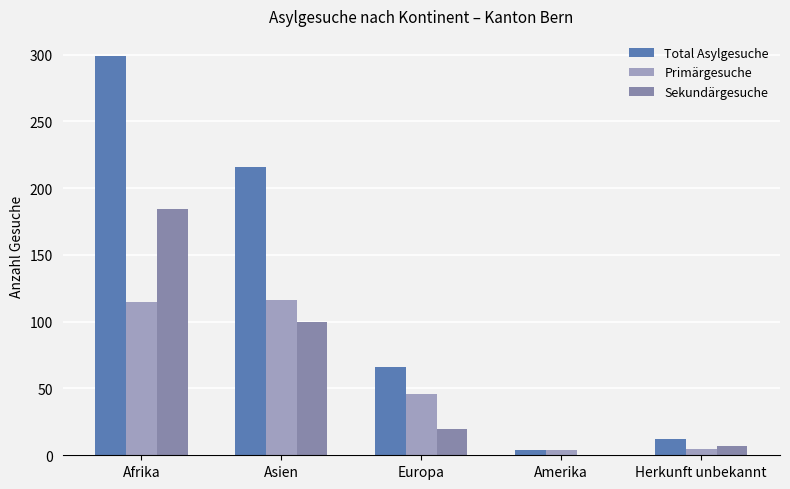

What is the maximum value shown in the chart?

299